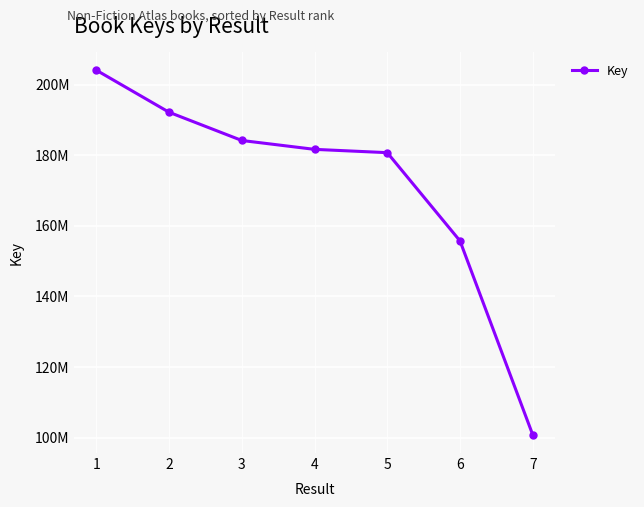

What is the sum of the values at 3 and 6?

339867323